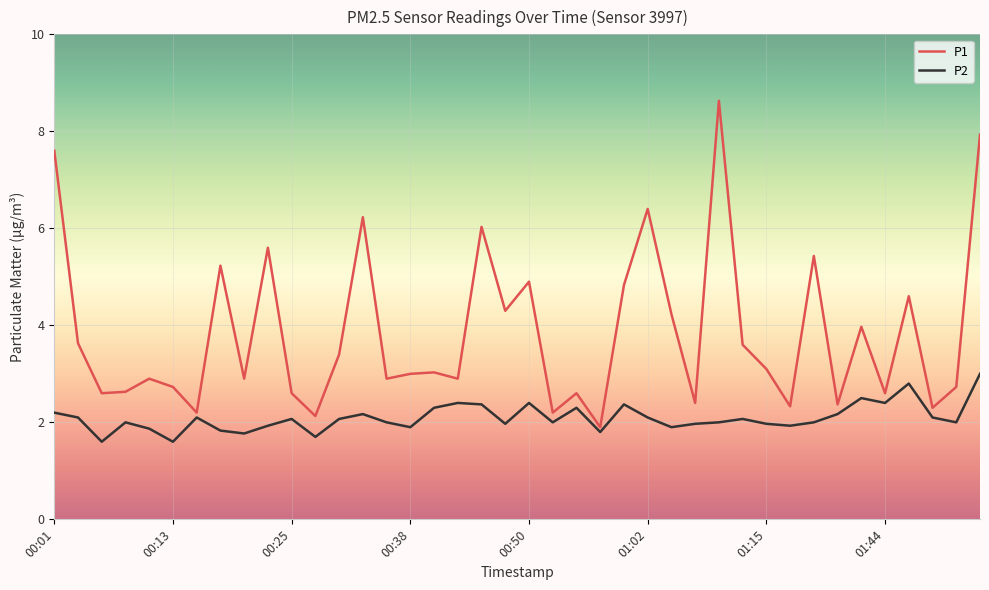

What is the lowest value of the P2 series?

1.6